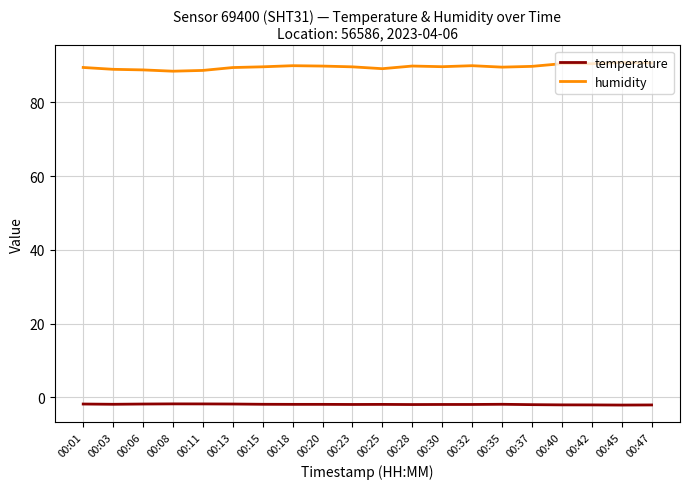

List the series in order of their overall mean, lowest first.

temperature, humidity